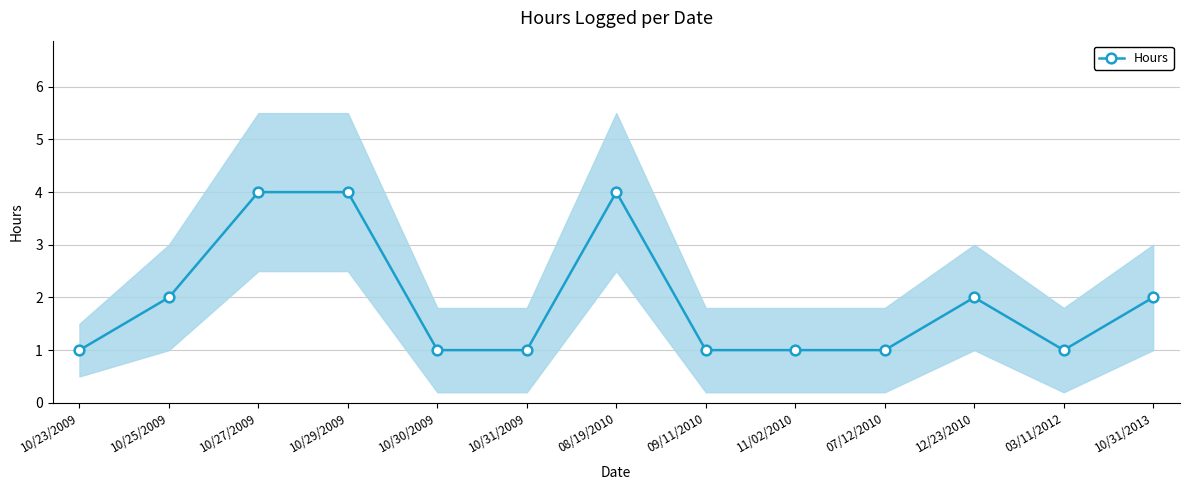

Reading left to right, transcribe all the data shown in this chart.

1	2	4	4	1	1	4	1	1	1	2	1	2